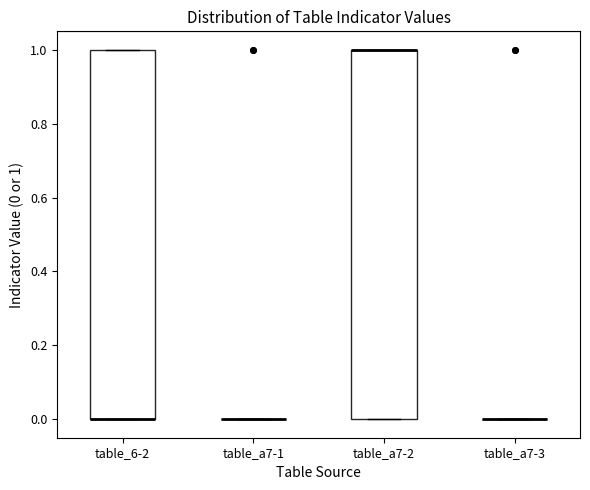

Reading left to right, read every box against the y-axis: the position of its median line, the range the box covers, and the ends of its whiskers. The values are not printed on the chart, so give them approximately, as read against the axis.

table_6-2: median 0 (drawn on the box's lower edge), box 0 to 1, whiskers 0 to 1
table_a7-1: box collapsed to a line at 0, whiskers 0 to 0
table_a7-2: median 1 (drawn on the box's upper edge), box 0 to 1, whiskers 0 to 1
table_a7-3: box collapsed to a line at 0, whiskers 0 to 0